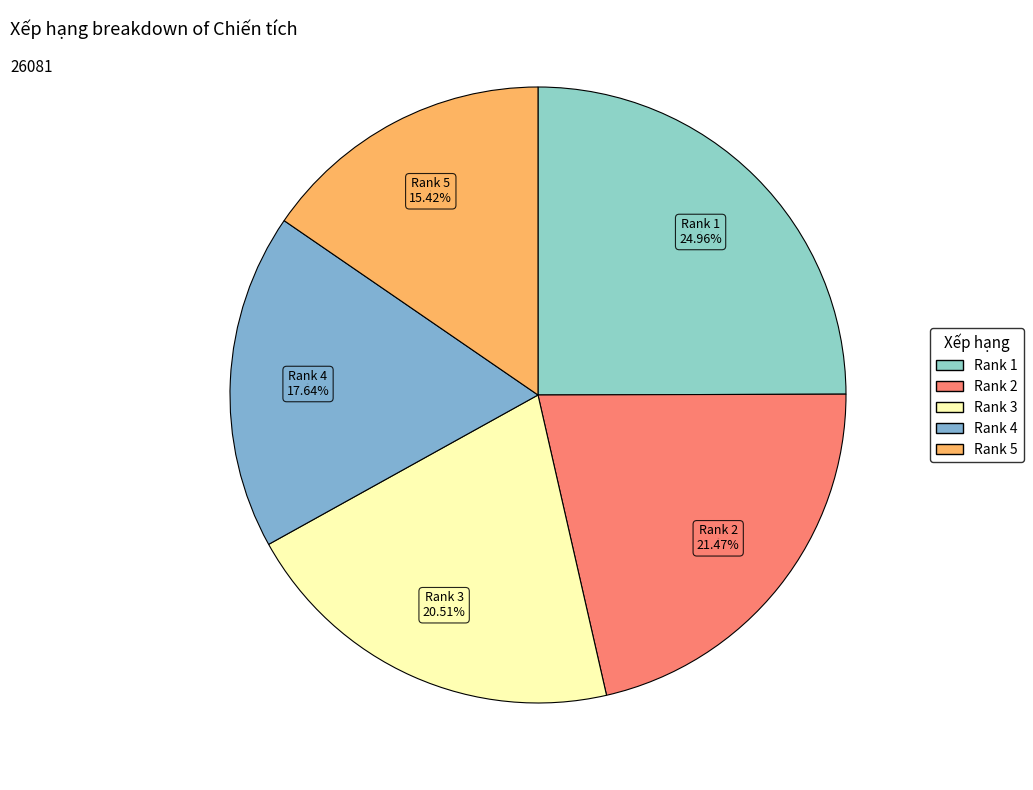

What is the largest slice in the pie chart?

1